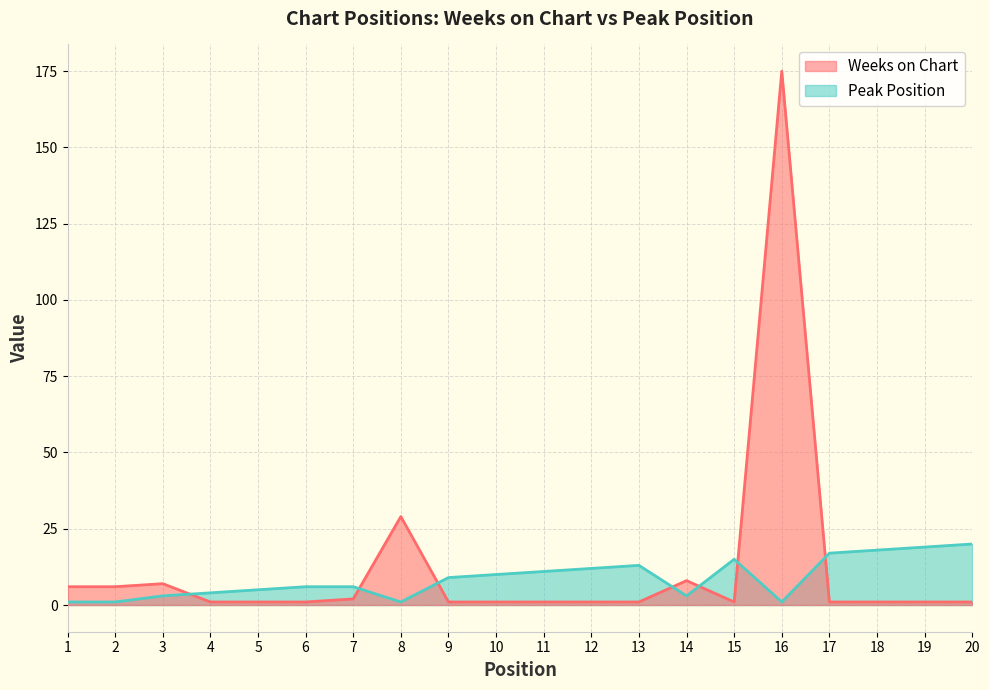

Which series ends up on top after the final intersection of Peak Position and Weeks on Chart?

Peak Position